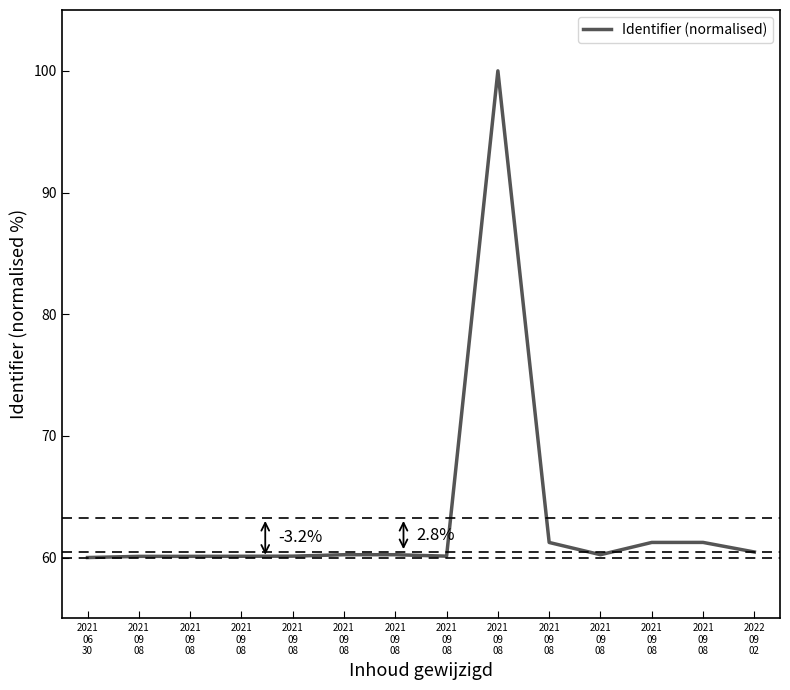

How many interior local peaks (higher than both neighbors) does the data have?

3